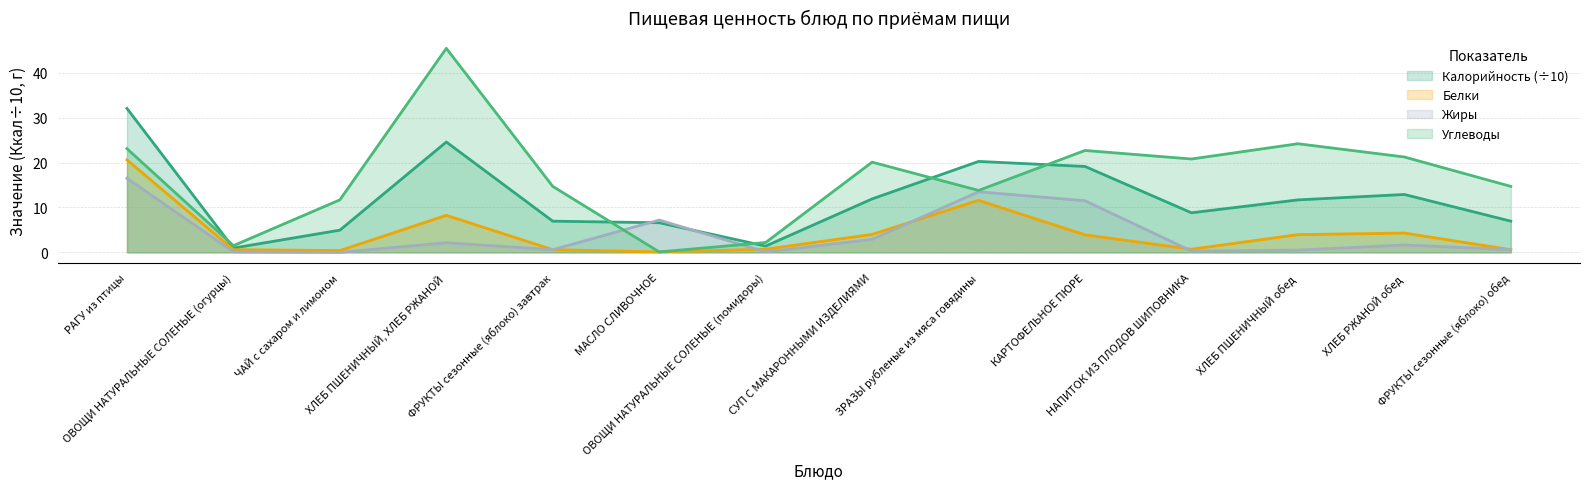

Rank the series at ФРУКТЫ сезонные (яблоко) обед from highest to lowest value.

Углеводы, Калорийность, Белки, Жиры